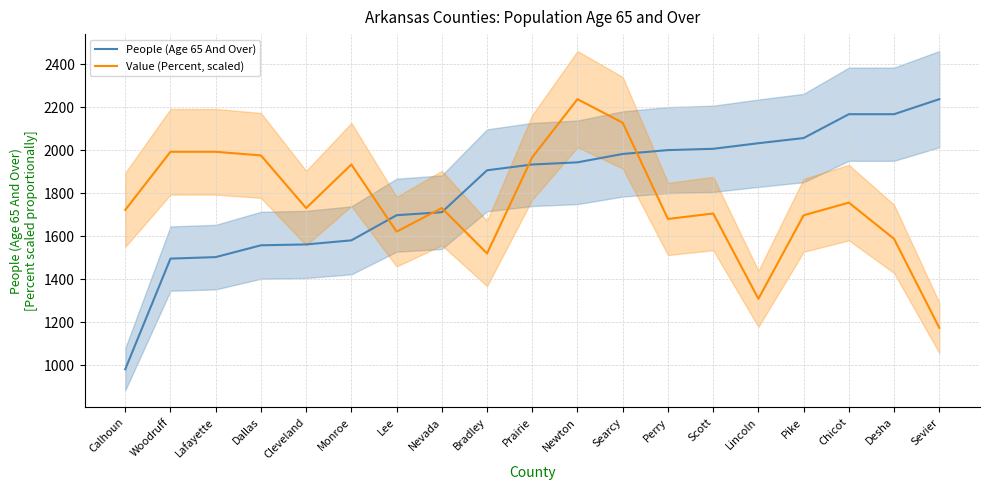

Where is the first local minimum for Value (Percent, scaled)?

Cleveland